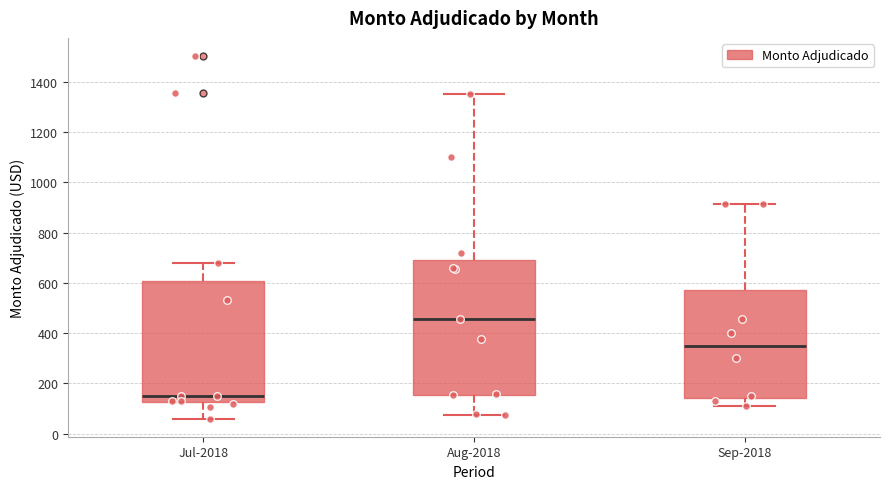

Which box is the tallest, from its lower edge to its upper edge?

Aug-2018